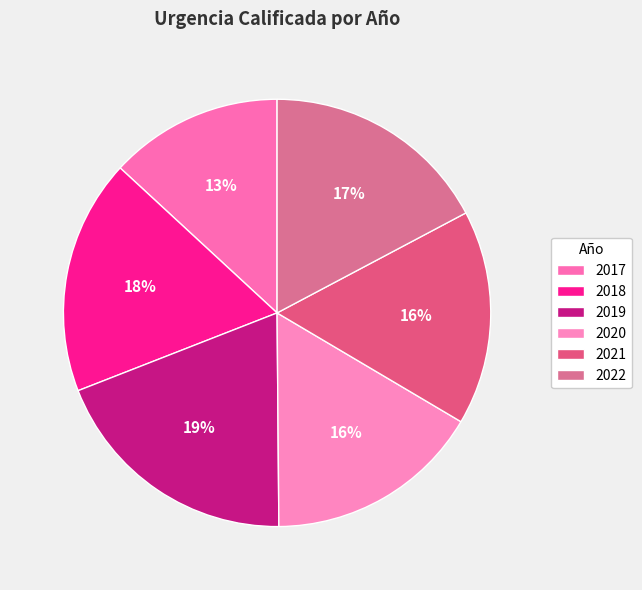

The 2020 slice represents 16% of the pie. True or false?

True